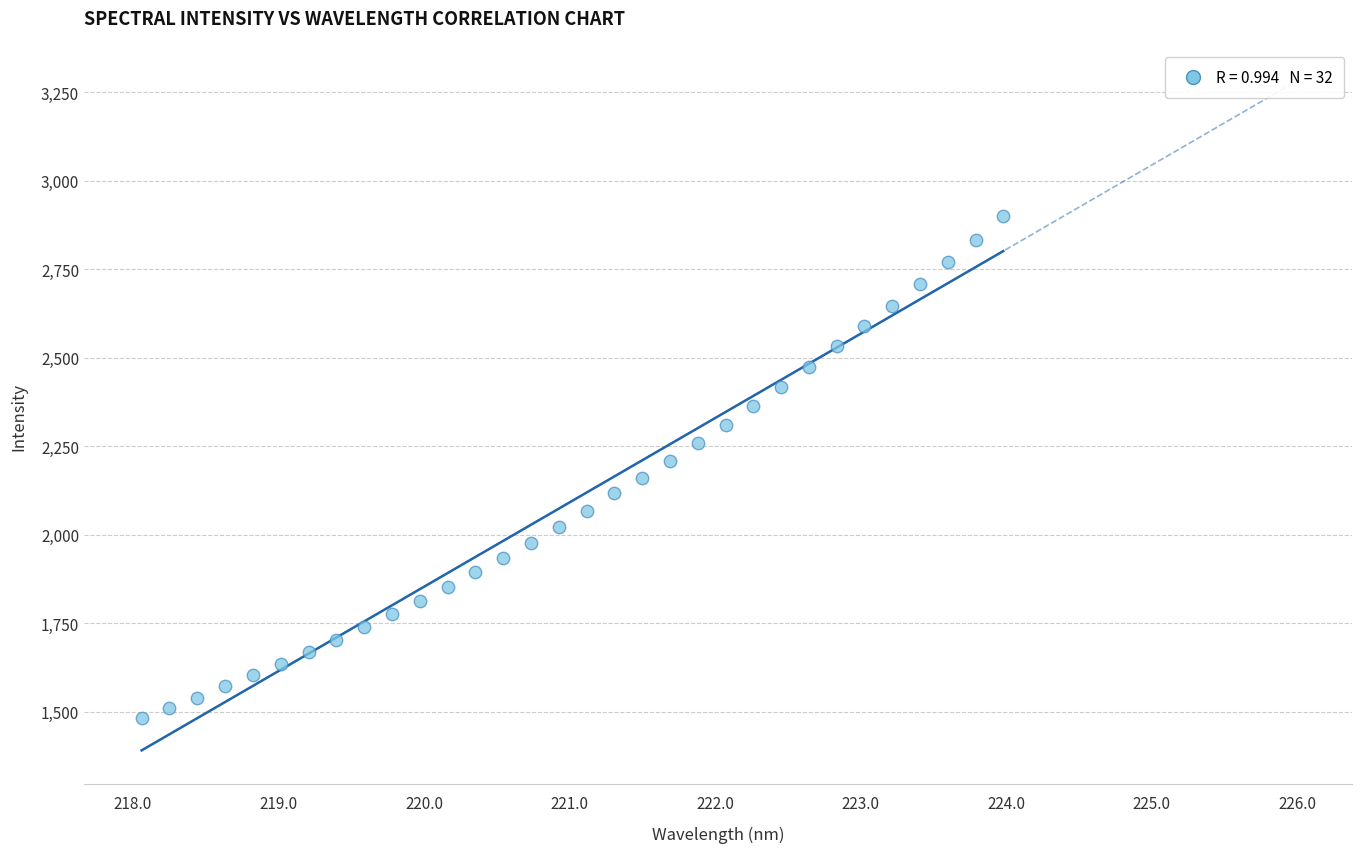

What is the range of Y values (max minus min)?

1416.3